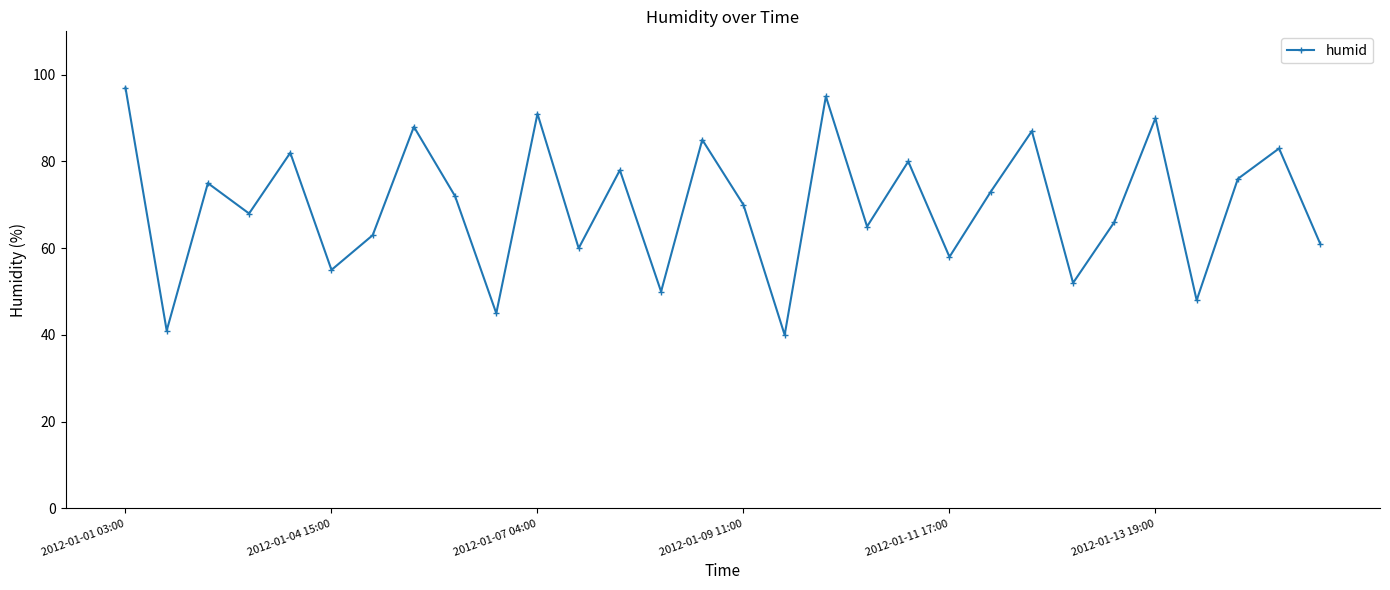

How many interior local peaks (higher than both neighbors) does the data have?

11